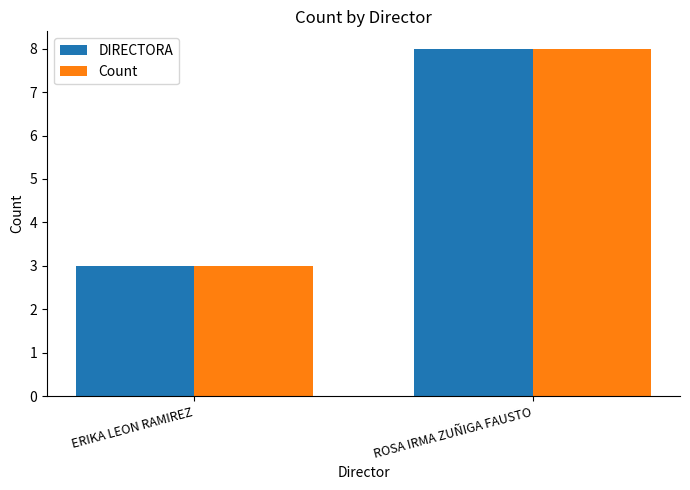

What is the average value of the Count series?

6